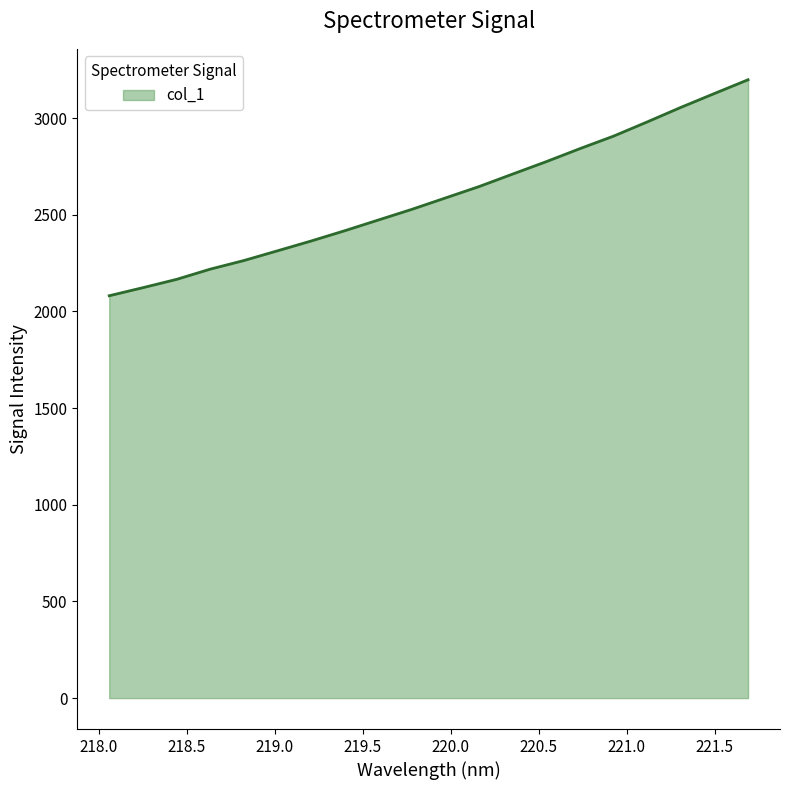

How many lines are shown in the chart?

1